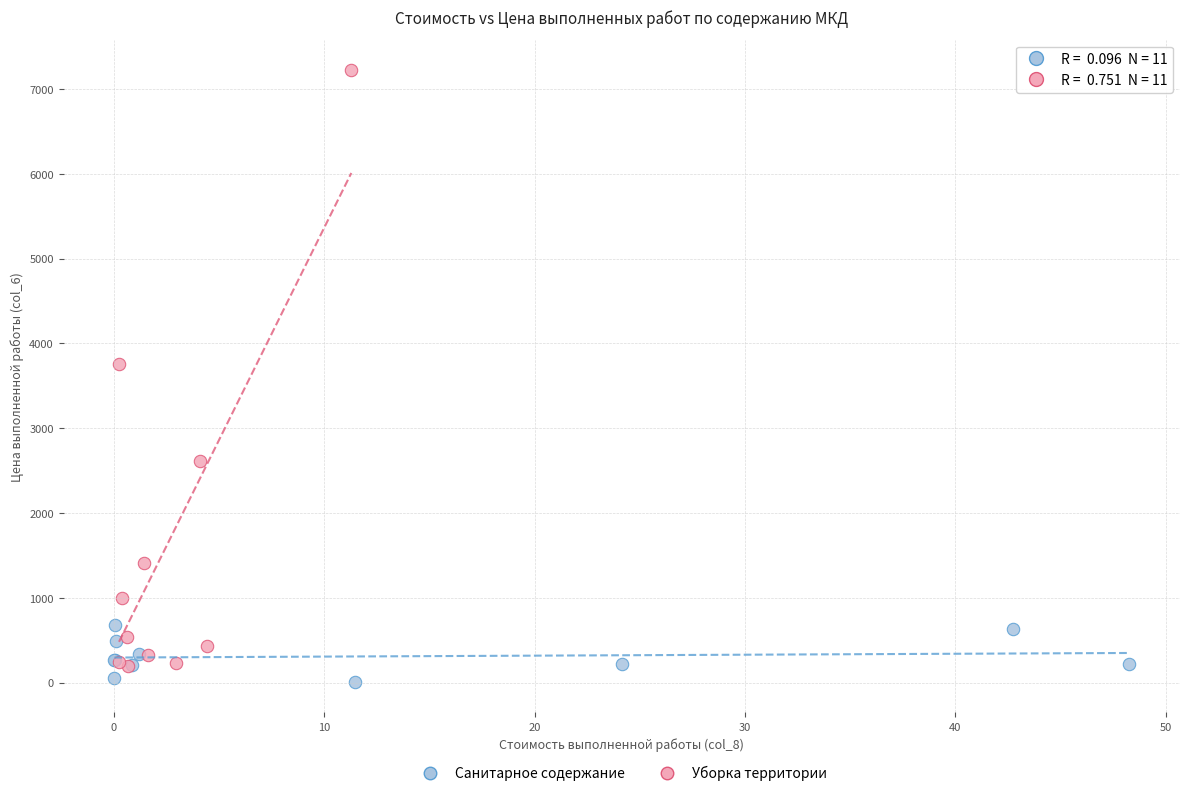

Which series reaches the minimum Y coordinate?

Санитарное содержание